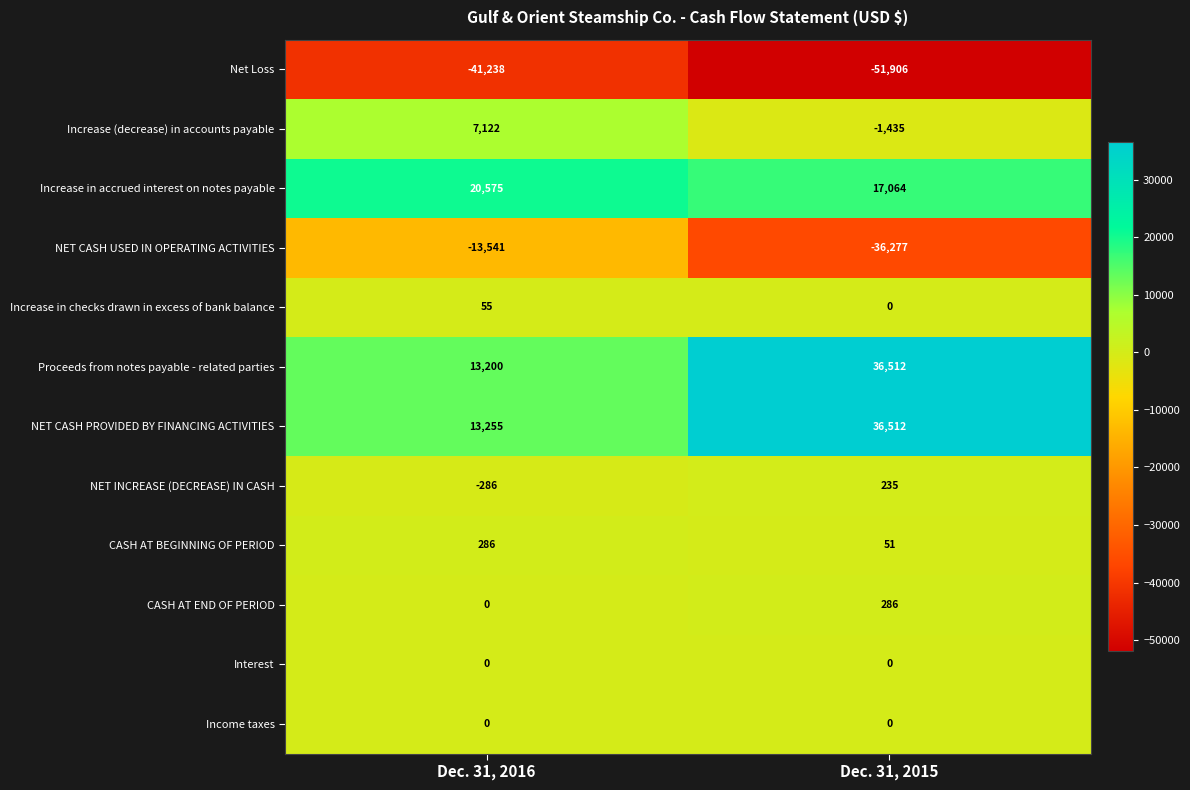

Rank the categories by NET CASH USED IN OPERATING ACTIVITIES value from highest to lowest.

Dec. 31, 2016, Dec. 31, 2015